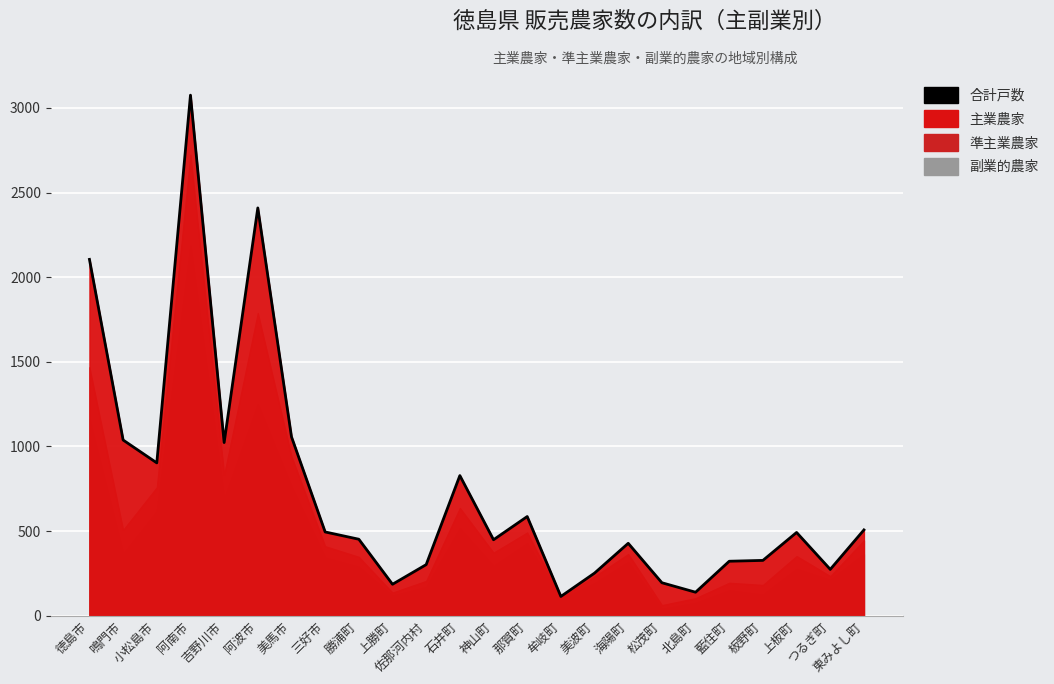

Reading left to right, transcribe all the data shown in this chart.

2105	1038	903	3075	1023	2409	1057	495	452	186	302	828	449	586	114	252	428	195	139	322	327	492	274	507